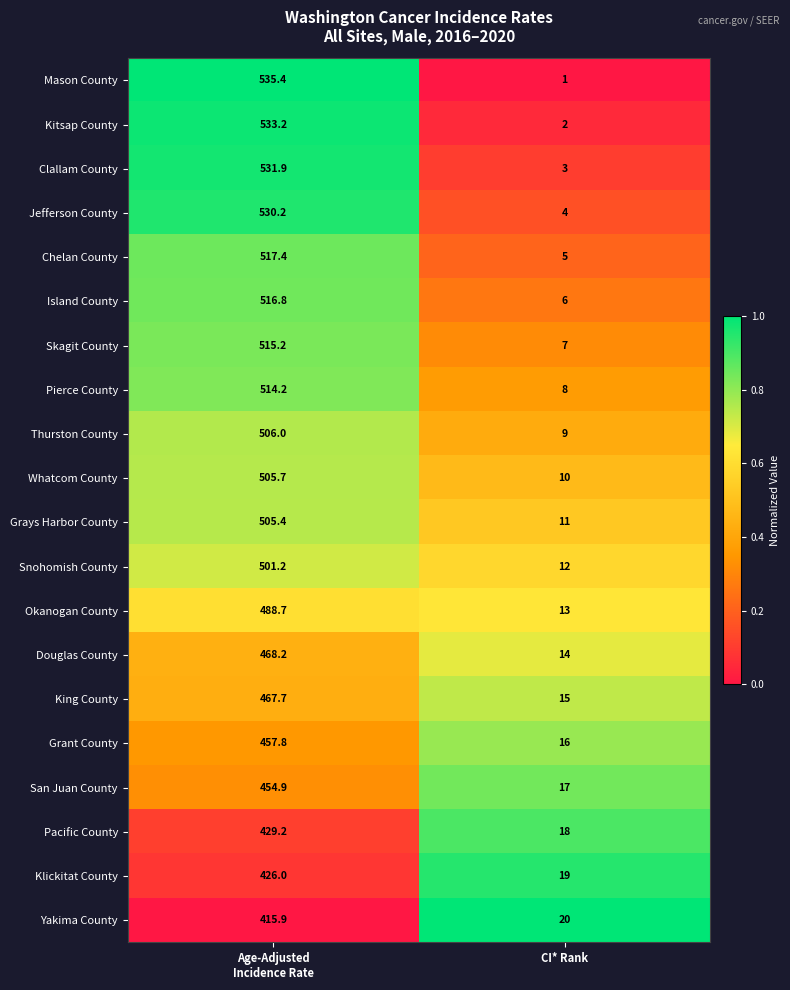

What is the greatest value displayed?

535.4